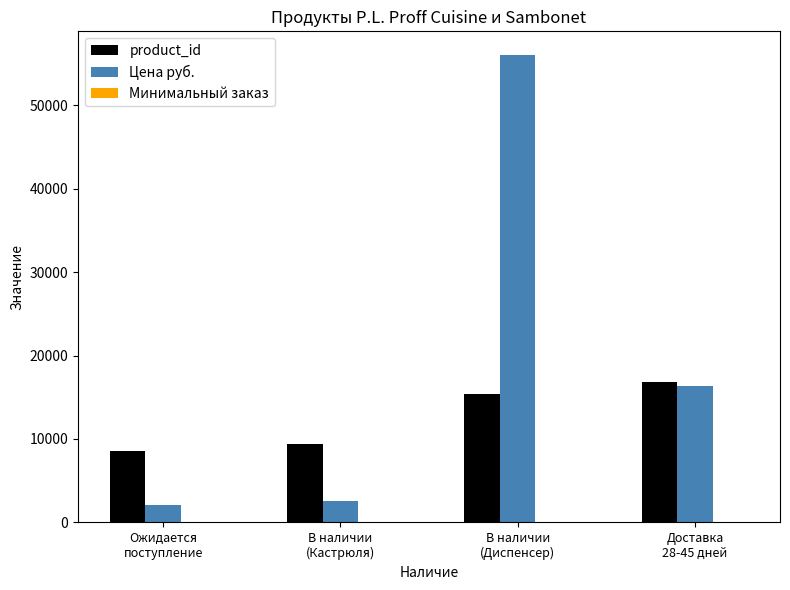

What is the maximum value shown in the chart?

56043